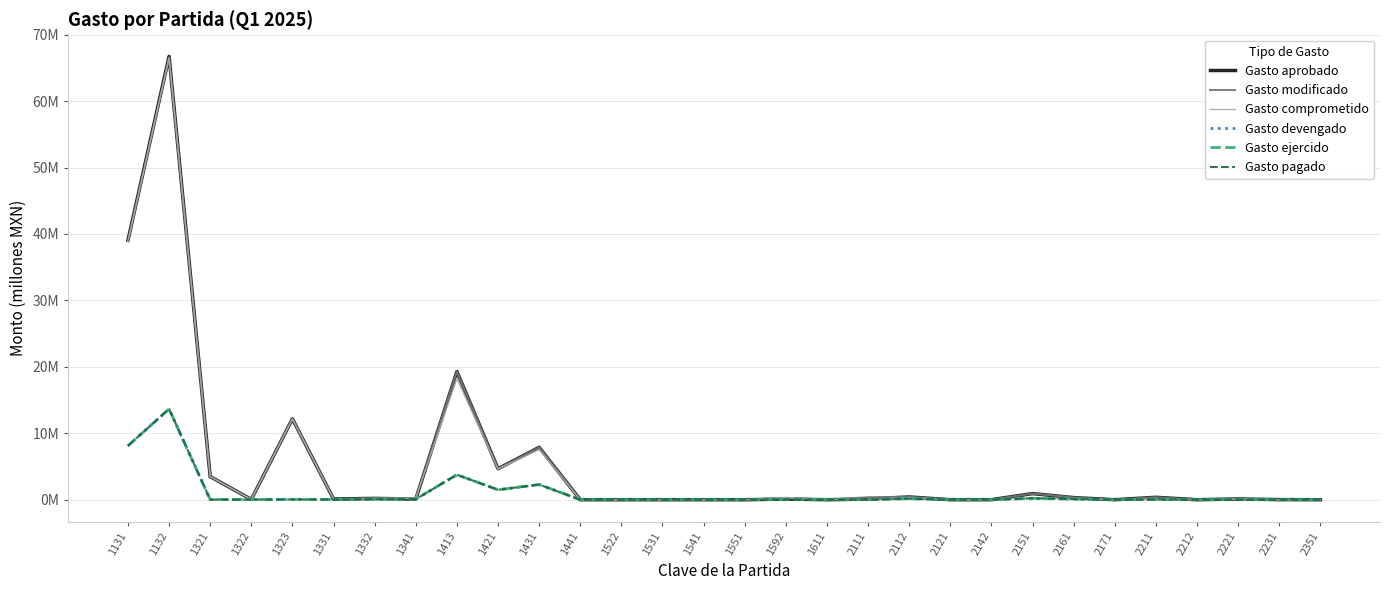

Is this an area chart (filled region under the line)?

No